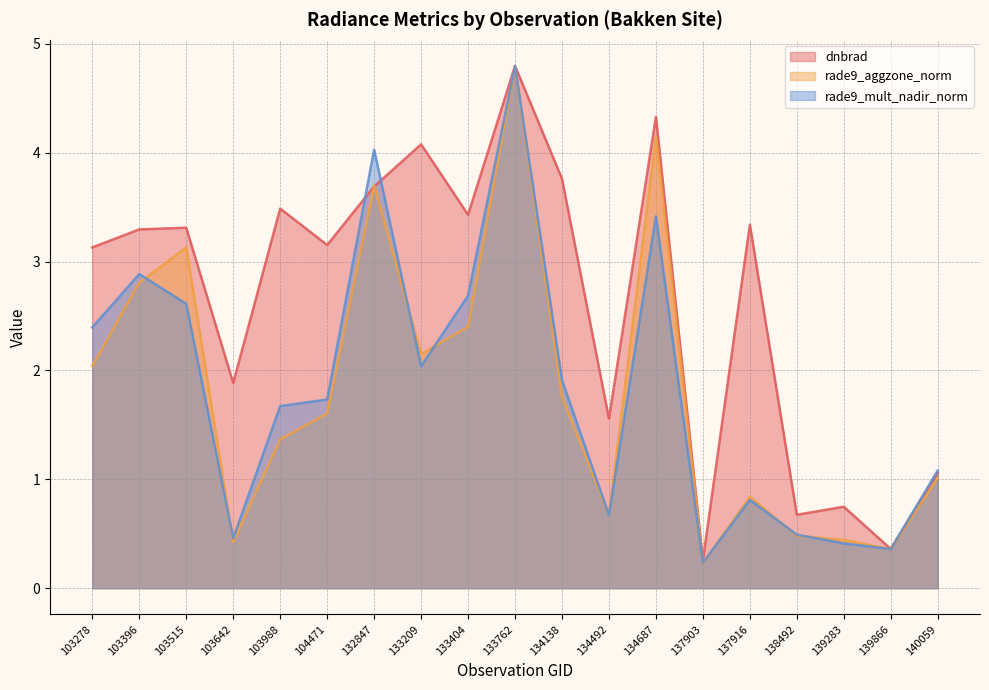

What is the difference between the maximum and minimum values in the rade9_aggzone_norm series?

4.6